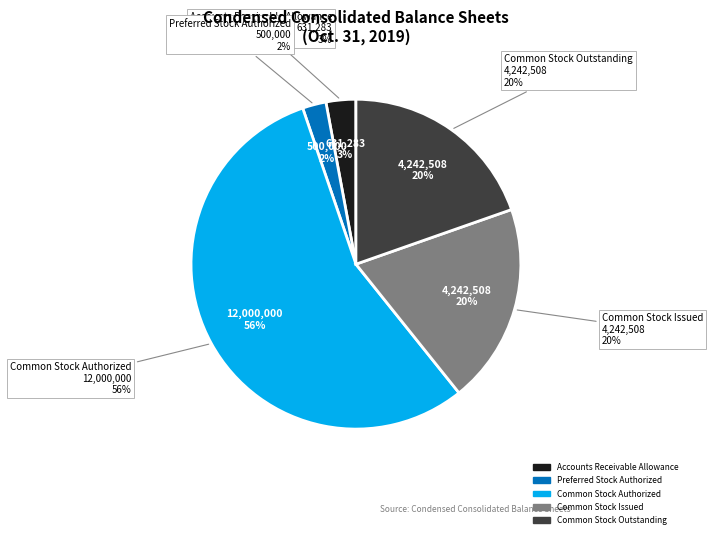

What percentage is NOT represented by Common Stock Issued?

80.4%